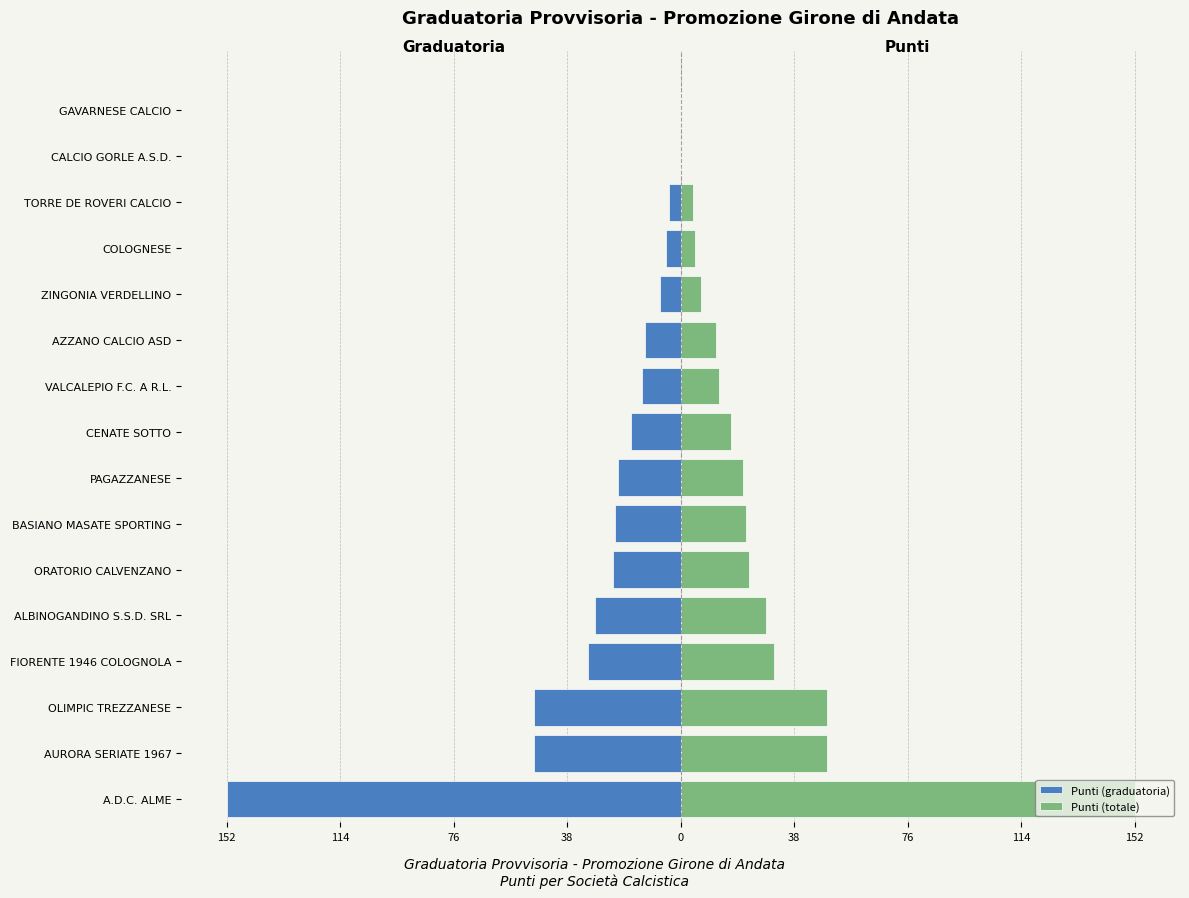

At BASIANO MASATE SPORTING, list the series in order from smallest to largest.

Punti (graduatoria), Punti (totale)